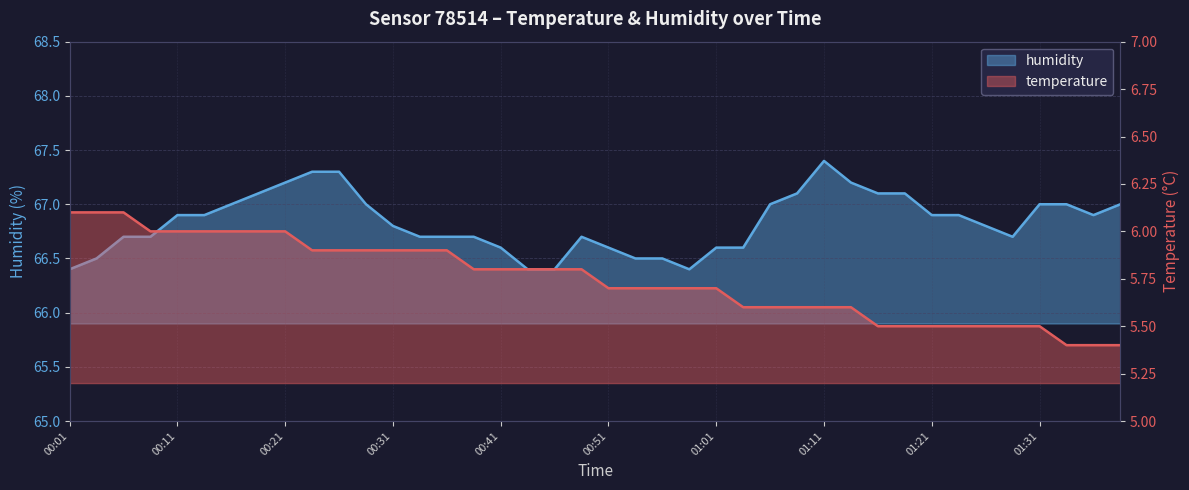

True or false: humidity and temperature cross at least once.

False